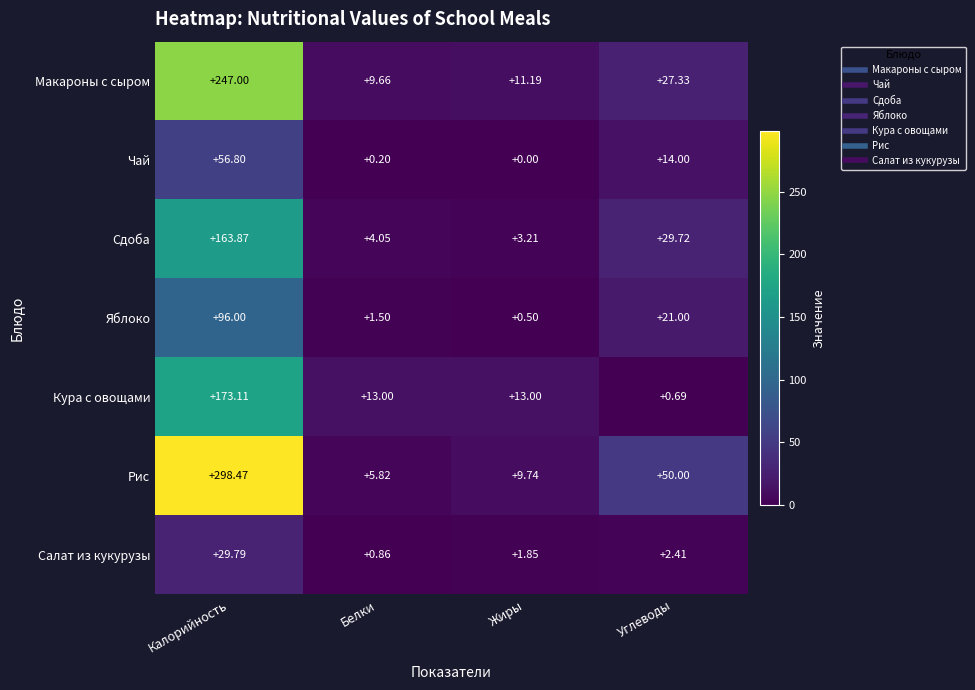

Which category has the lowest value in the Салат из кукурузы series?

Белки